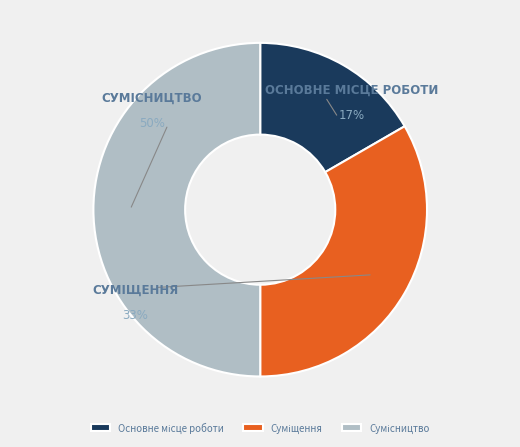

To the nearest percent, what is the average slice percentage?

33%